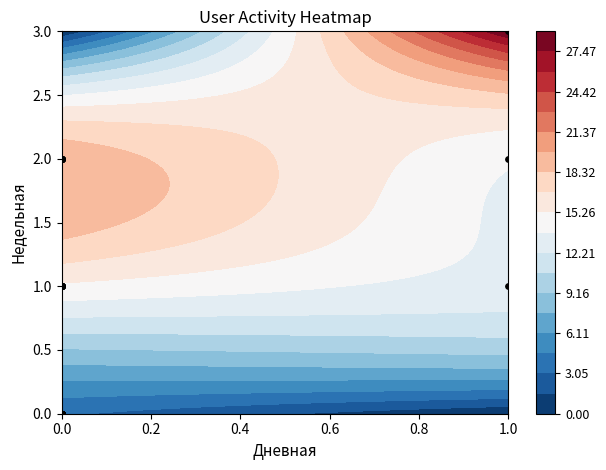

The value at 23 is 2. True or false?

False